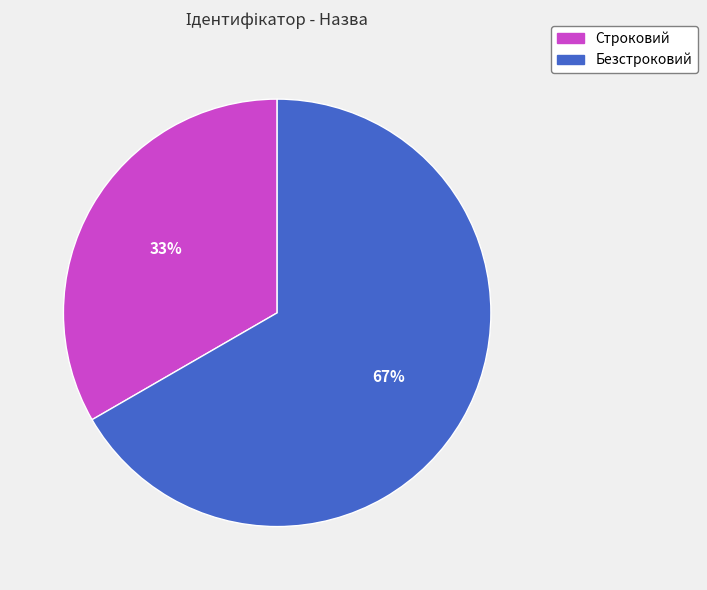

To the nearest percent, what percentage of the pie is Безстроковий?

67%